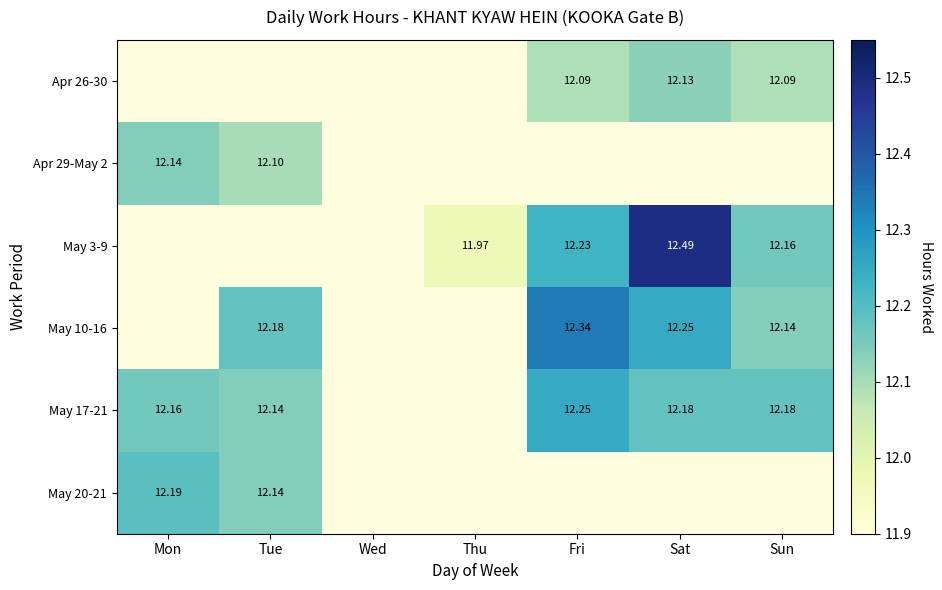

What is the sum of the May 17-21 values at Wed and Mon?

12.2